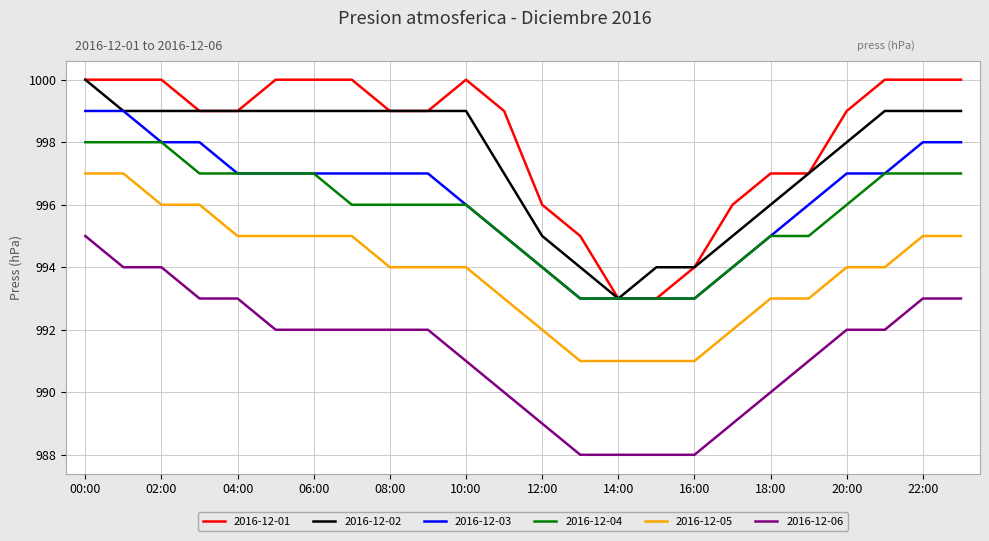

What is the average value of the 2016-12-04 series?

996